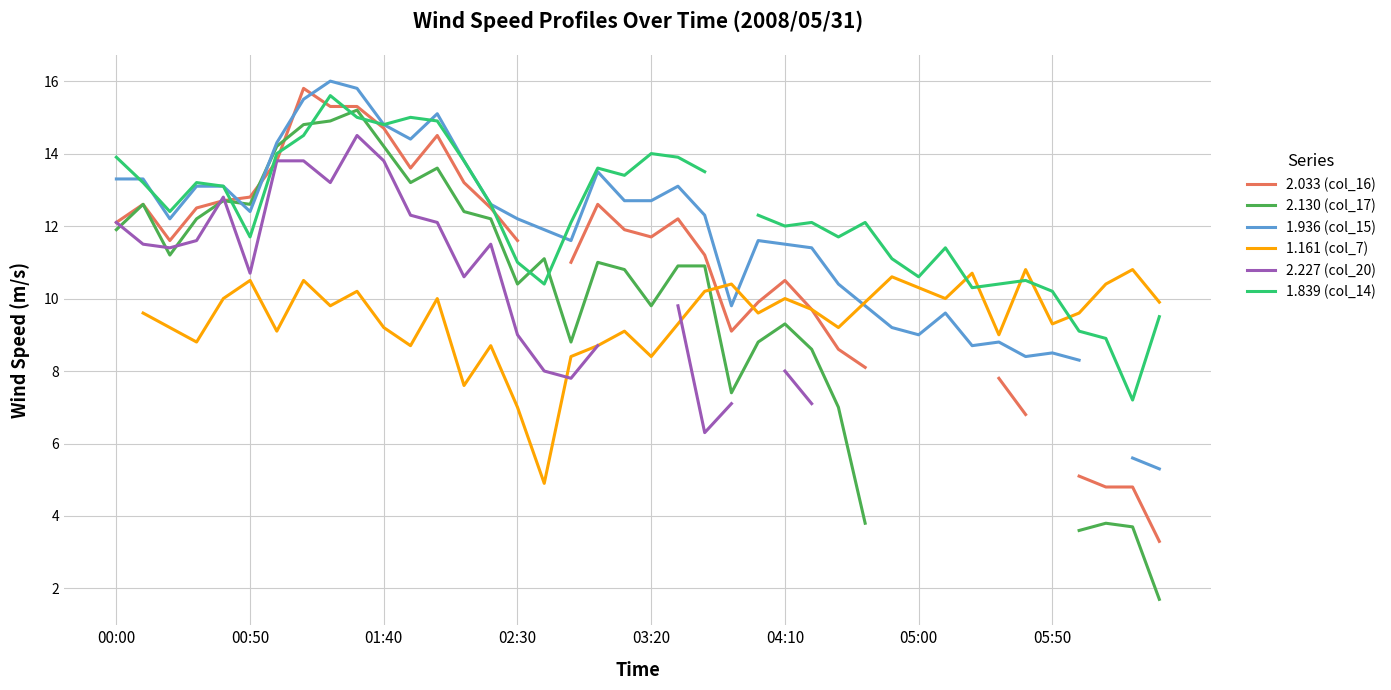

Count the number of categories in the chart.

40